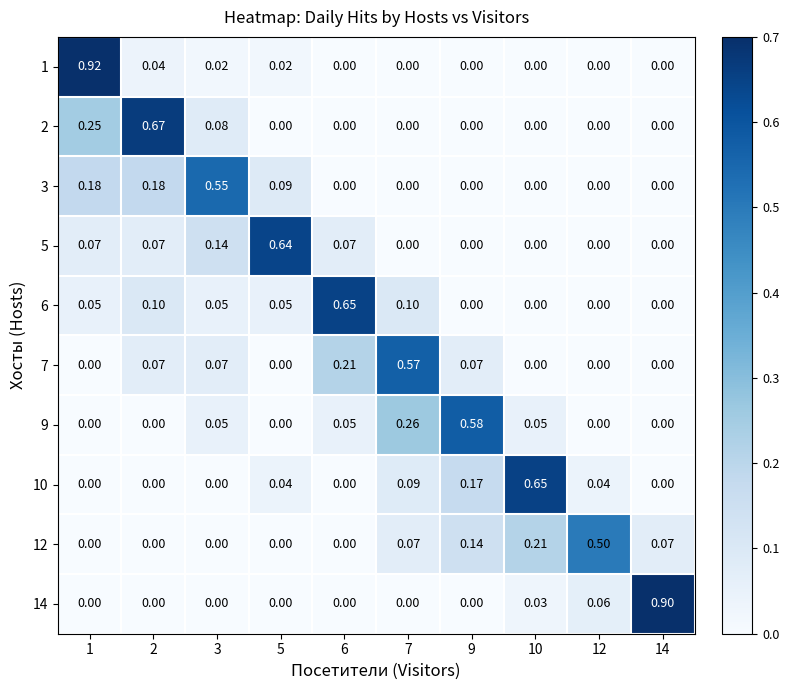

Is the value of 7 at 2 greater than the value of 14 at 5?

Yes